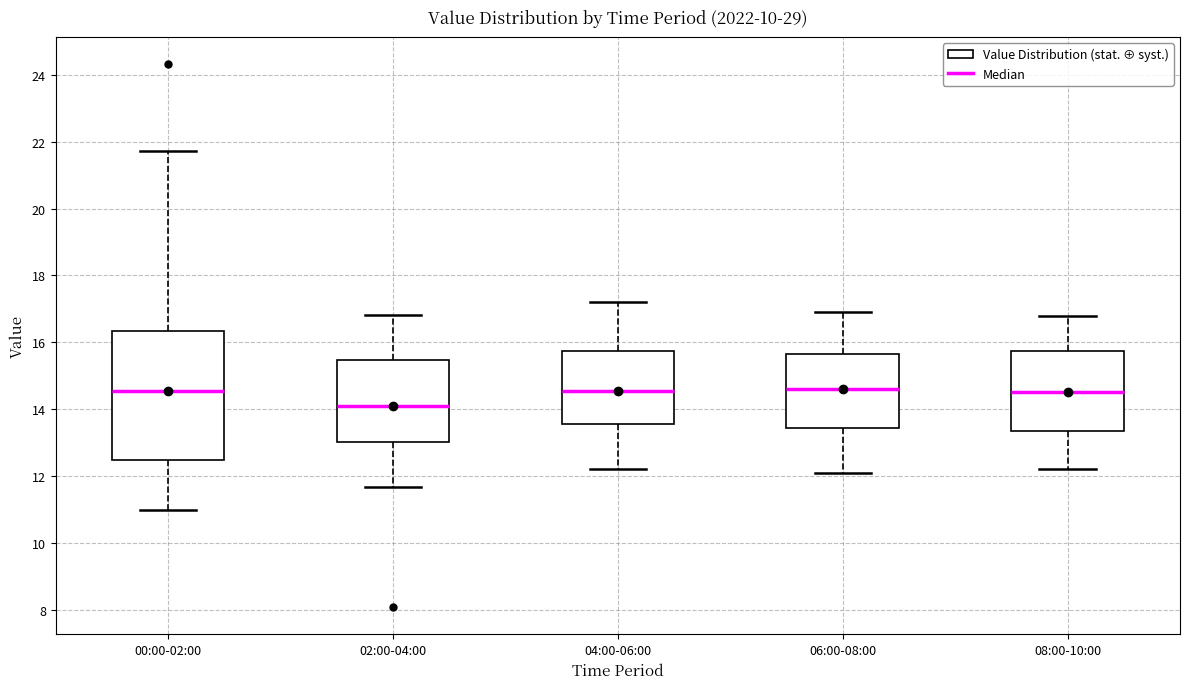

Which box is the tallest, from its lower edge to its upper edge?

00:00-02:00